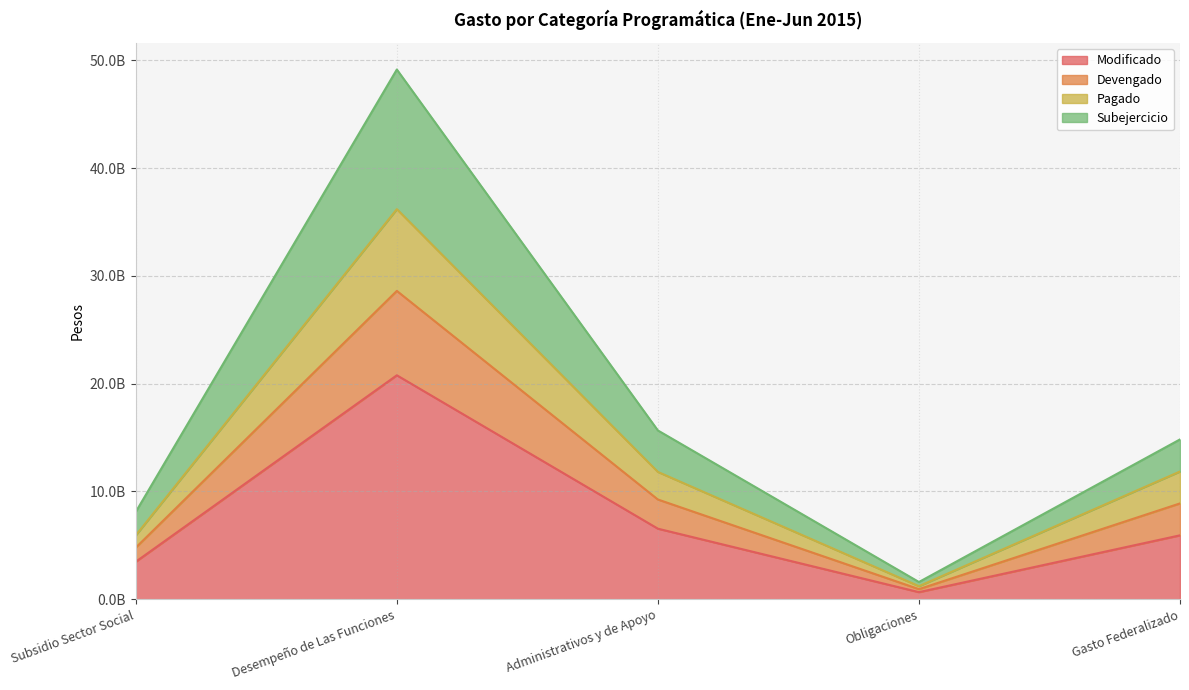

How many data points in Subejercicio are above 14829934504?

3